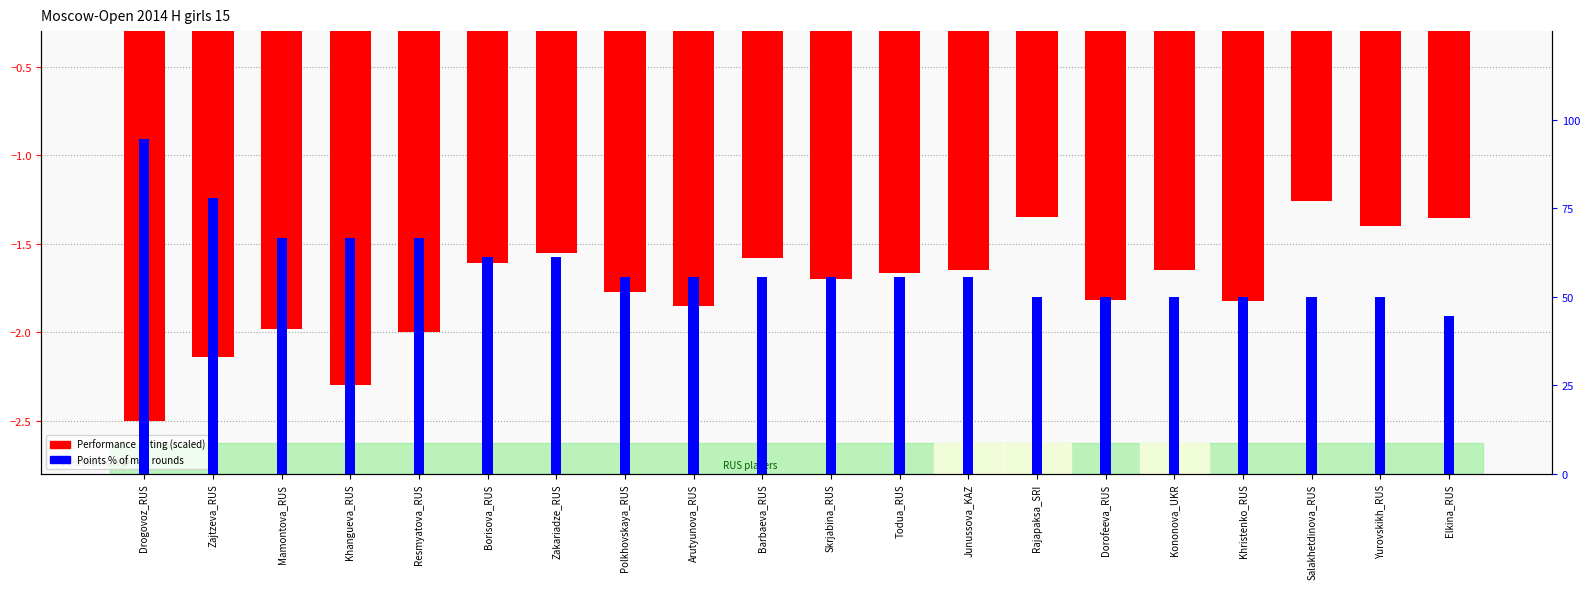

At which label is Points % of max closest to 69?

Mamontova_RUS